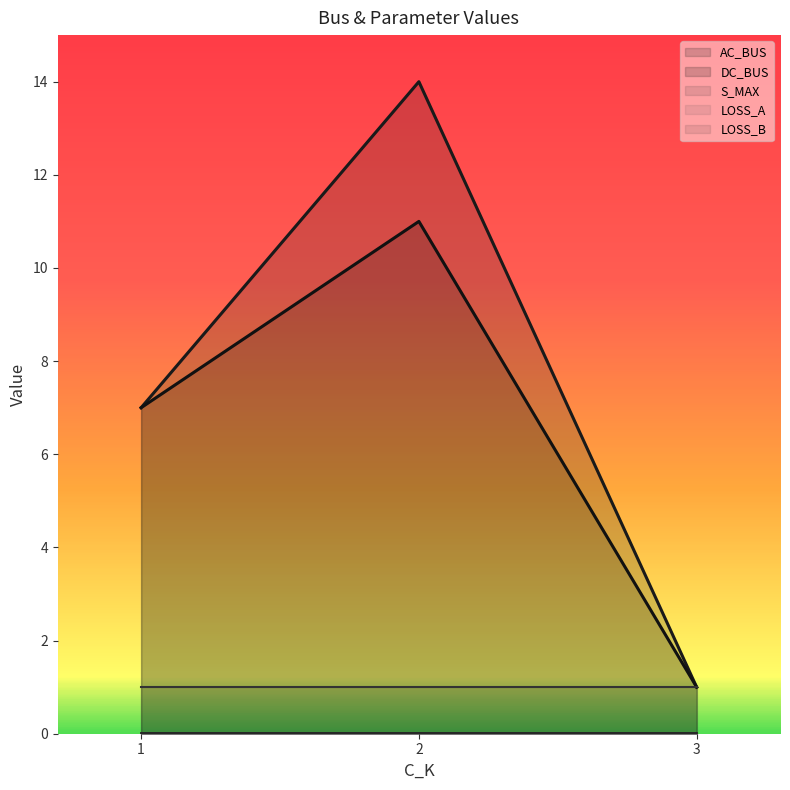

Rank the series at 3 from lowest to highest value.

LOSS_A, LOSS_B, AC_BUS, DC_BUS, S_MAX